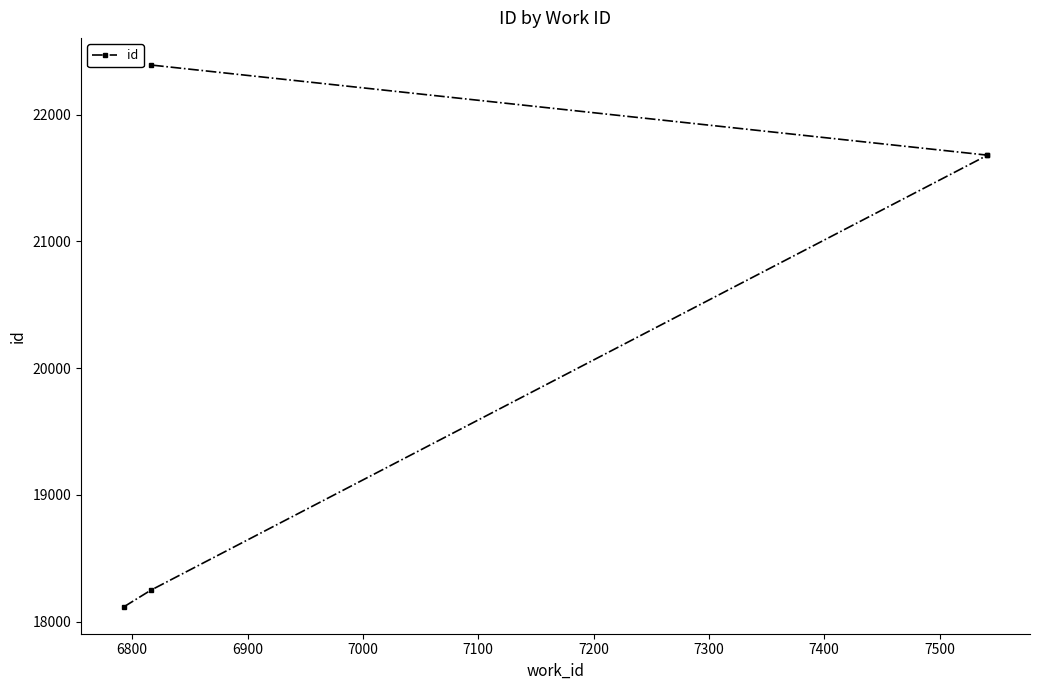

What is the maximum value shown in the chart?

22392